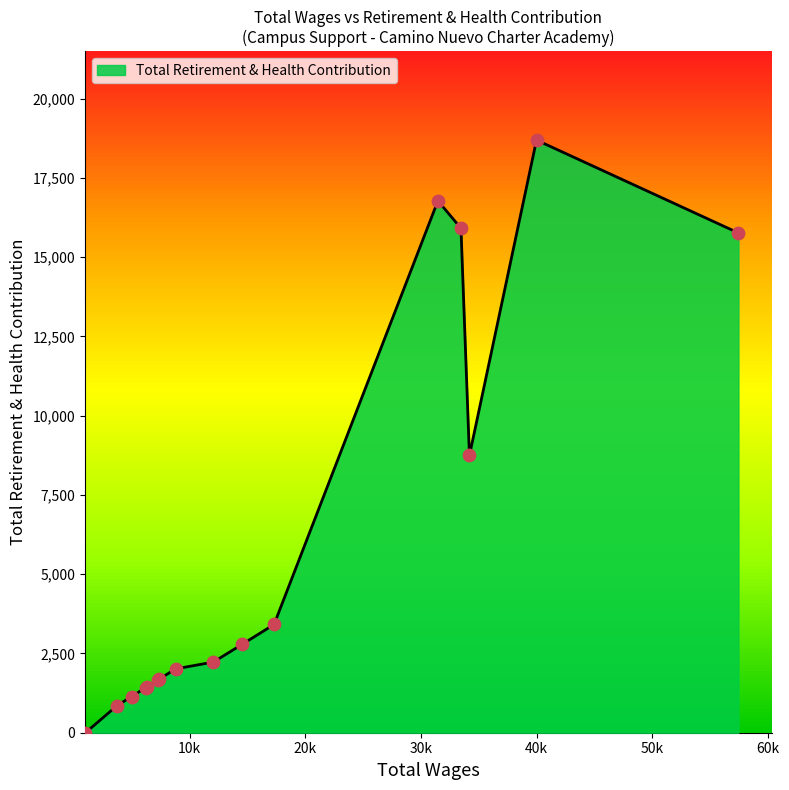

What is the change in value from 12049.0 to 996.0?

-2228